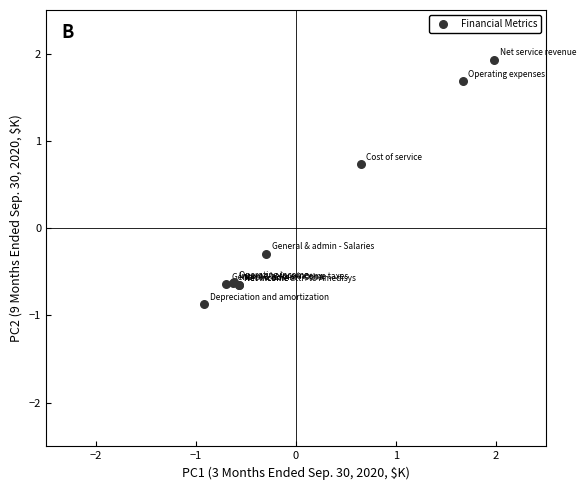

What Y value in the scatter plot is closest to 0?

-0.3